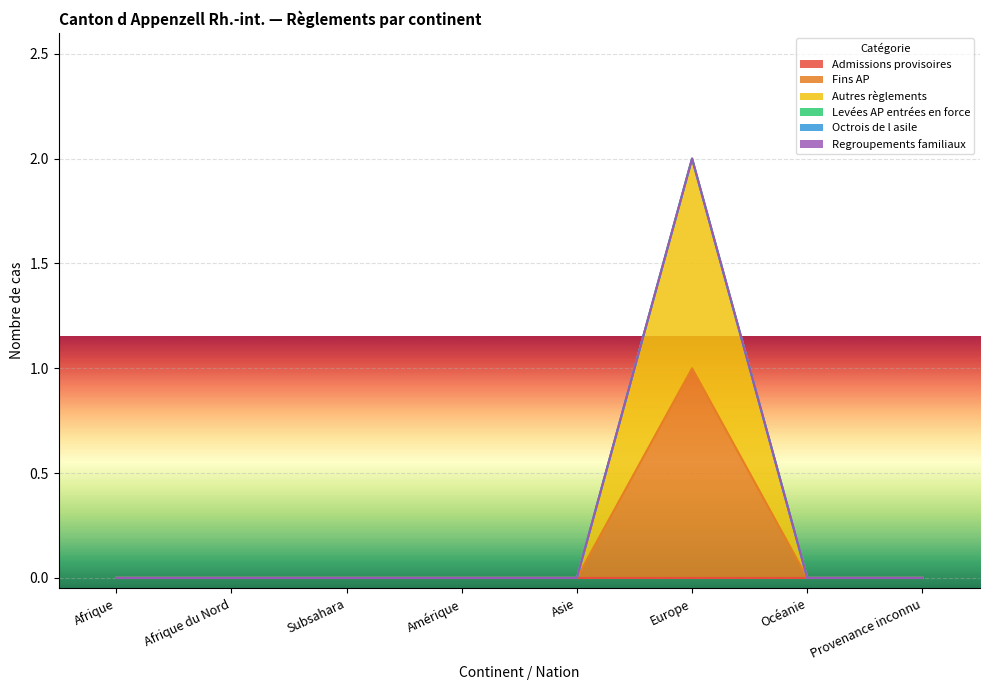

The Fins AP series shows 0 at Afrique du Nord. True or false?

True